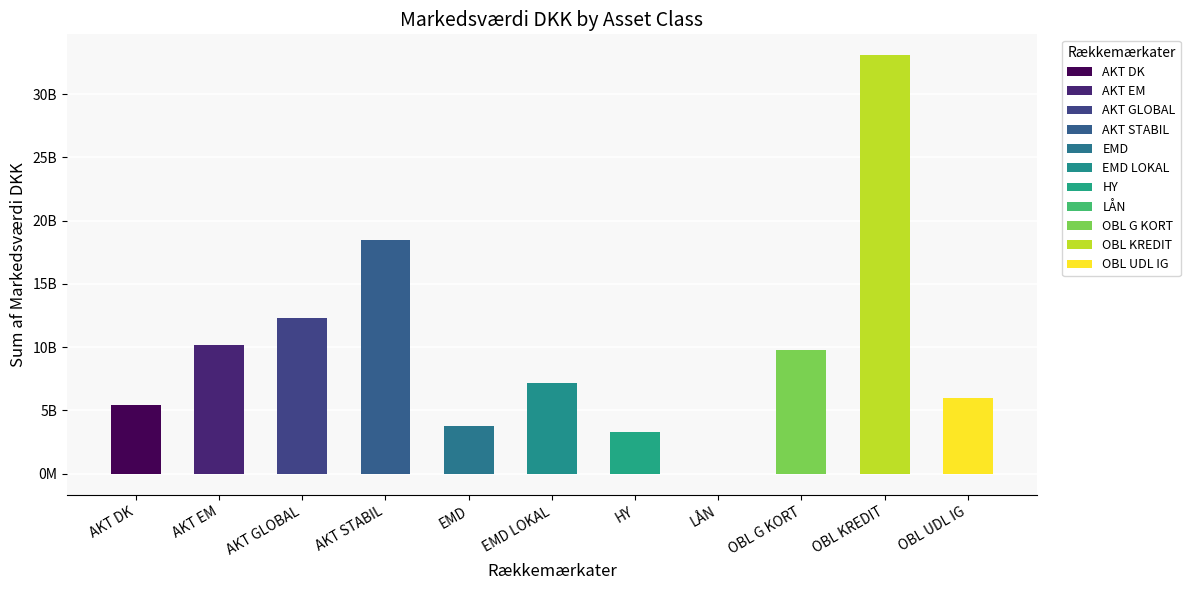

What is the change in value from AKT DK to LÅN?

-5461313130.4